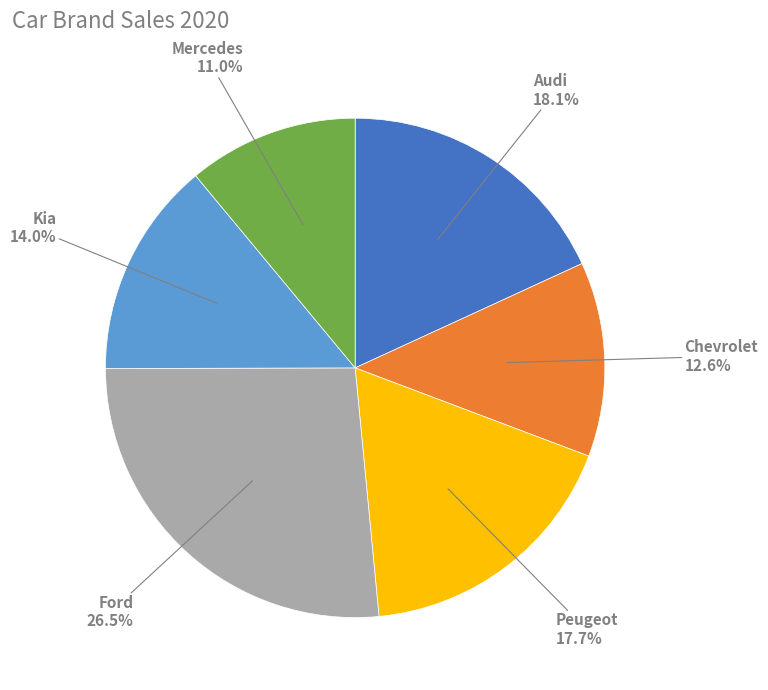

Does any single category account for the majority?

No